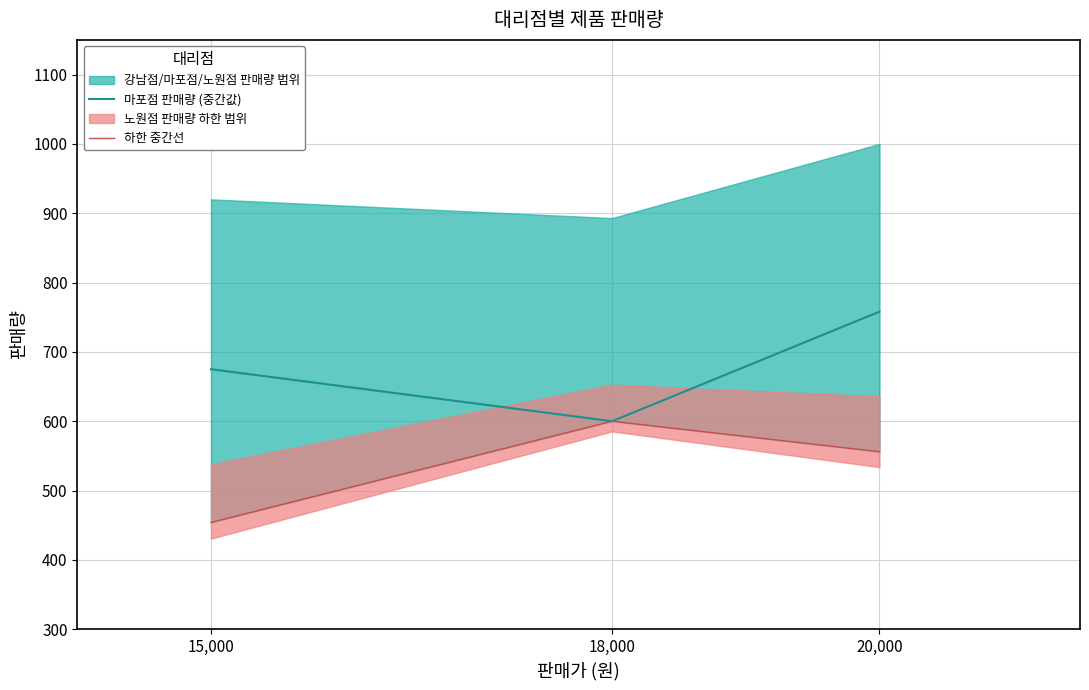

What is the difference between the maximum and minimum values in the 마포점 판매량 (중간값) series?

158